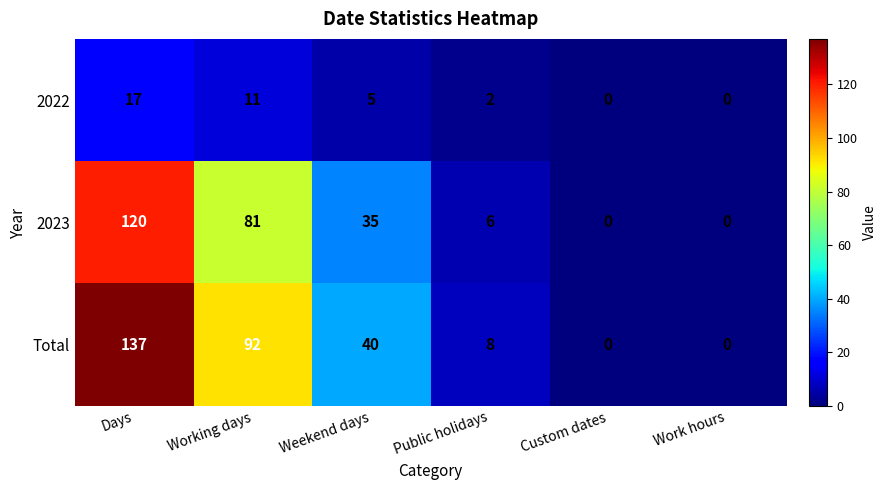

At how many categories does at least one series exceed 110?

1